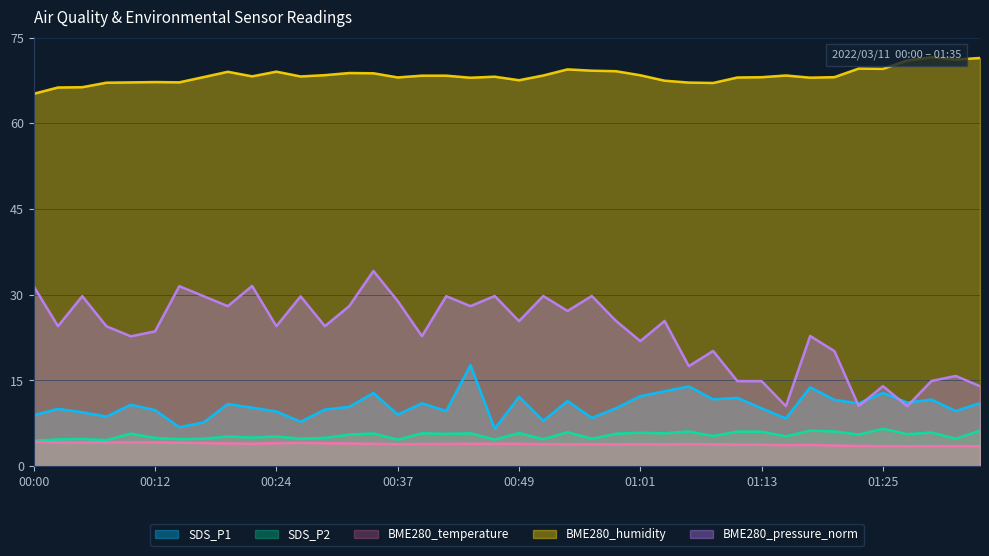

What is the label of the 22nd point from the left?

00:51